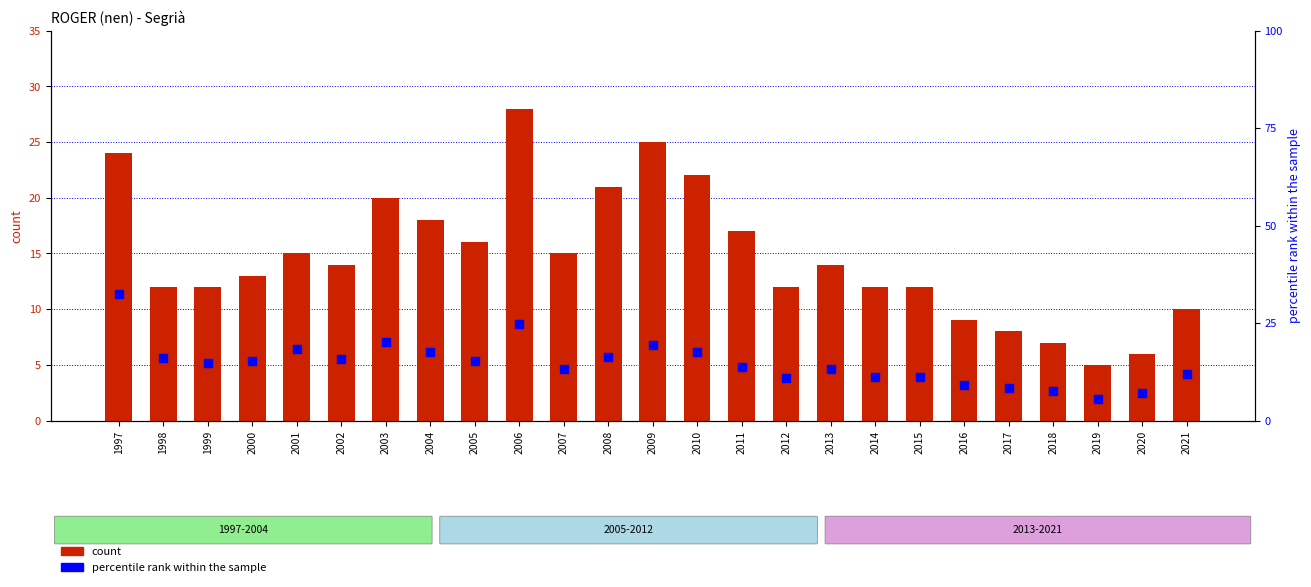

At which category is the sum across all series the highest?

1997